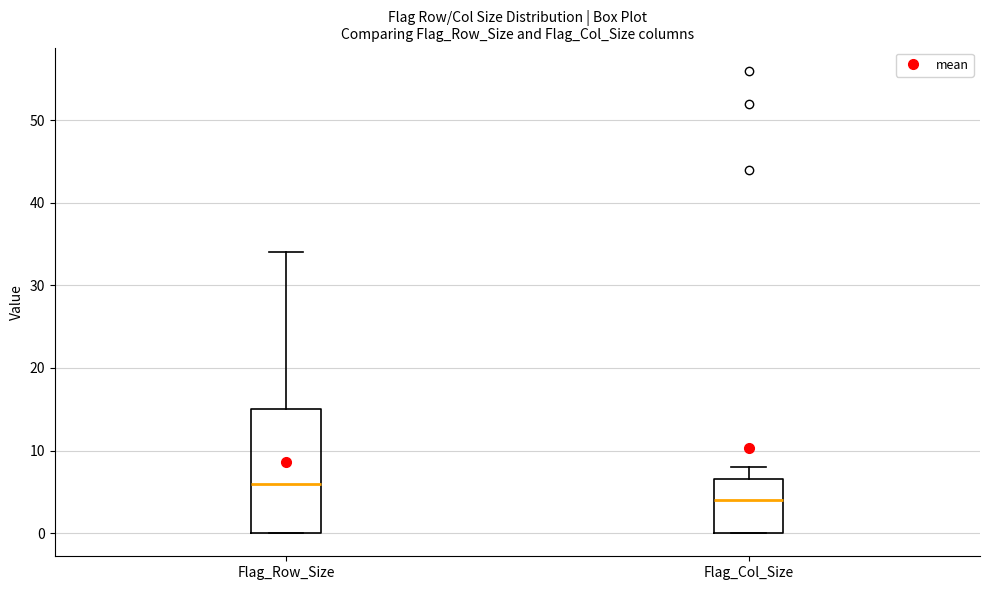

Reading left to right, read every box against the y-axis: the position of its median line, the range the box covers, and the ends of its whiskers. The values are not printed on the chart, so give them approximately, as read against the axis.

Flag_Row_Size: median 6, box 0 to 15, whiskers 0 to 34
Flag_Col_Size: median 4, box 0 to 7, whiskers 0 to 8